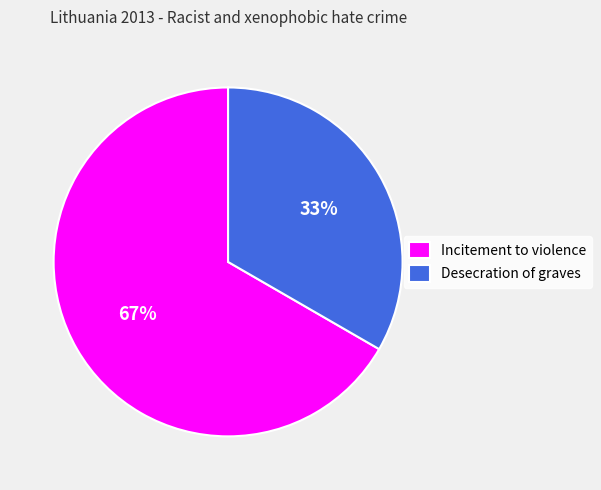

How many slices are in this pie chart?

2